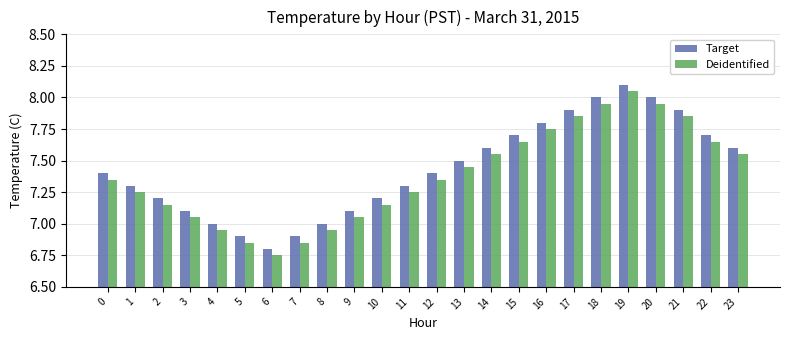

What value does the Target series have at 14?

7.6